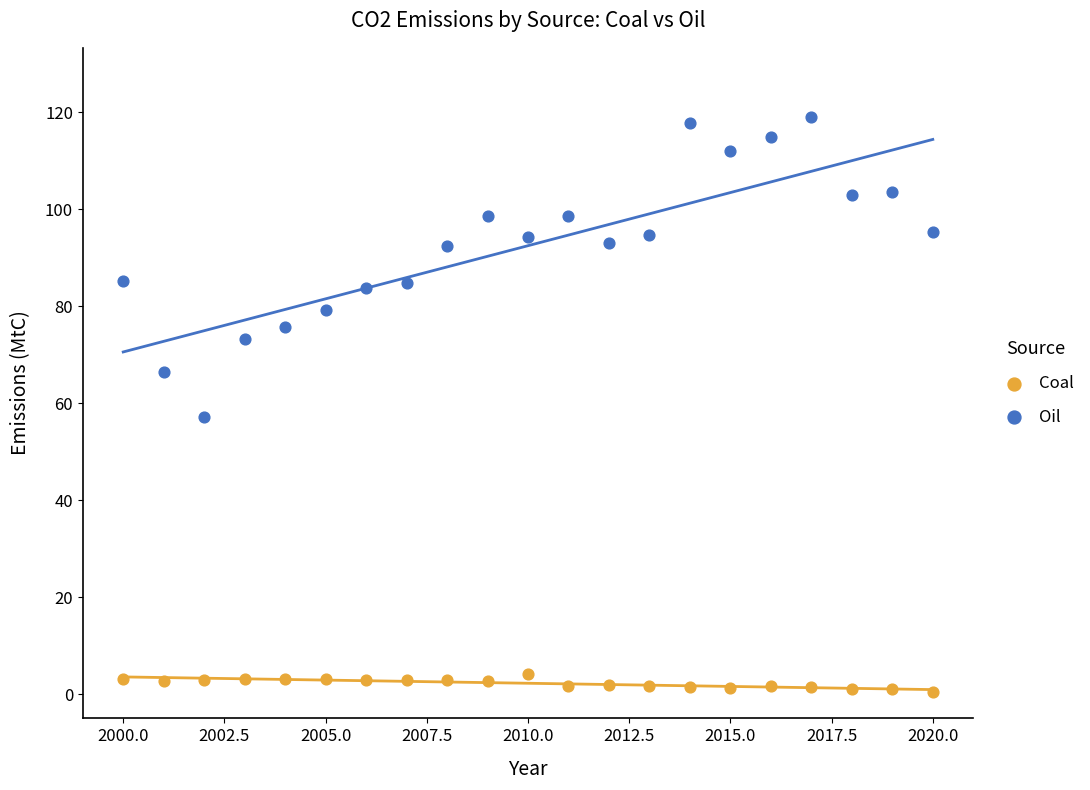

Which series reaches the minimum Y coordinate?

Coal